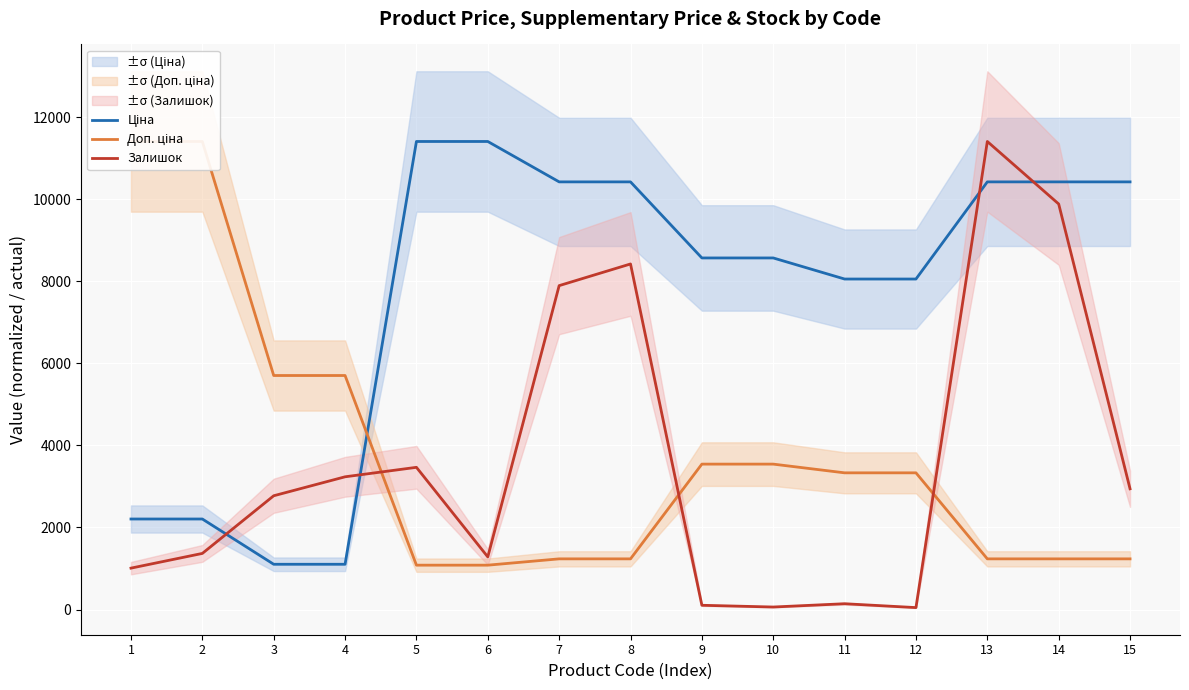

What is the total value across all series at 12?

11436.7